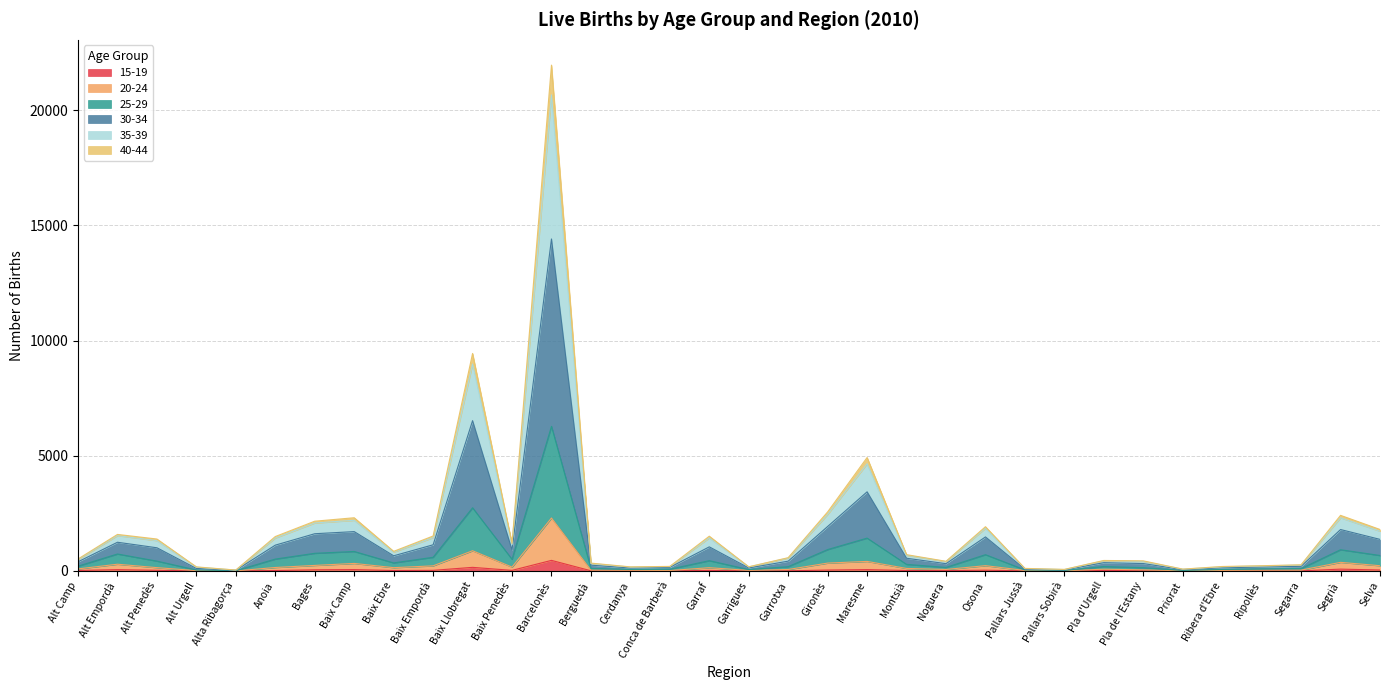

At which category does 35-39 reach its first local valley?

Alta Ribagorça